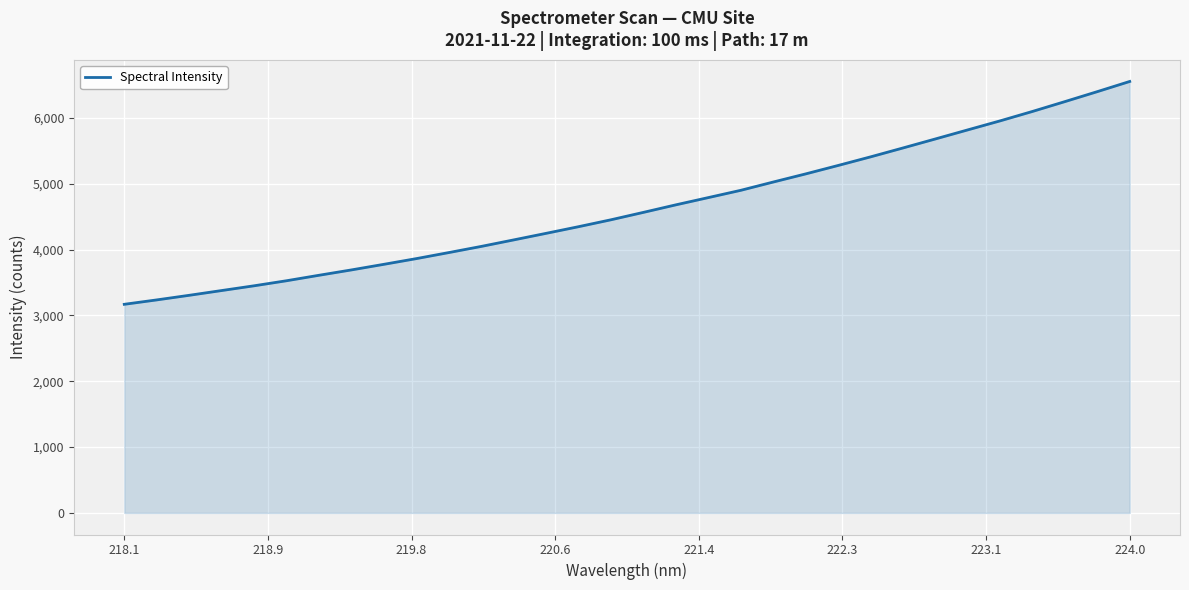

What is the difference between the maximum and minimum values?

3383.8